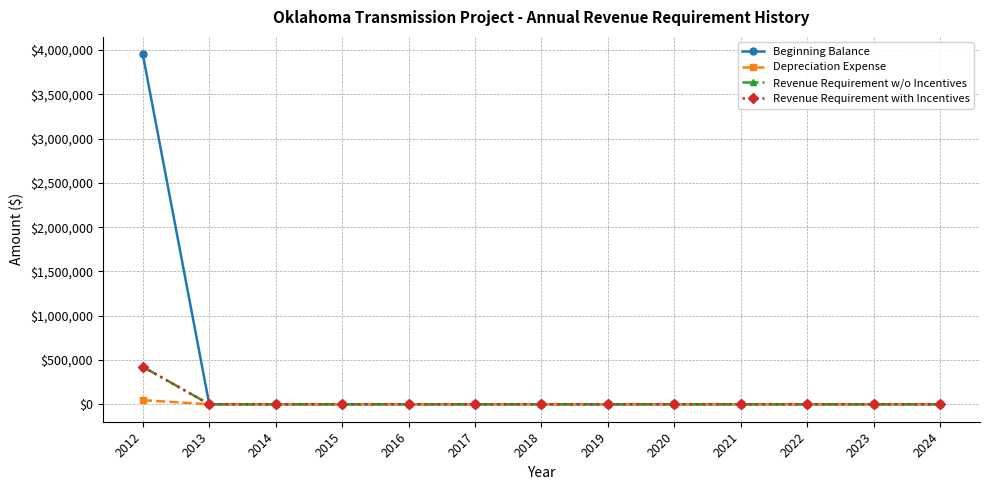

Is the value of Revenue Requirement w/o Incentives at 2023 greater than the value of Beginning Balance at 2019?

No